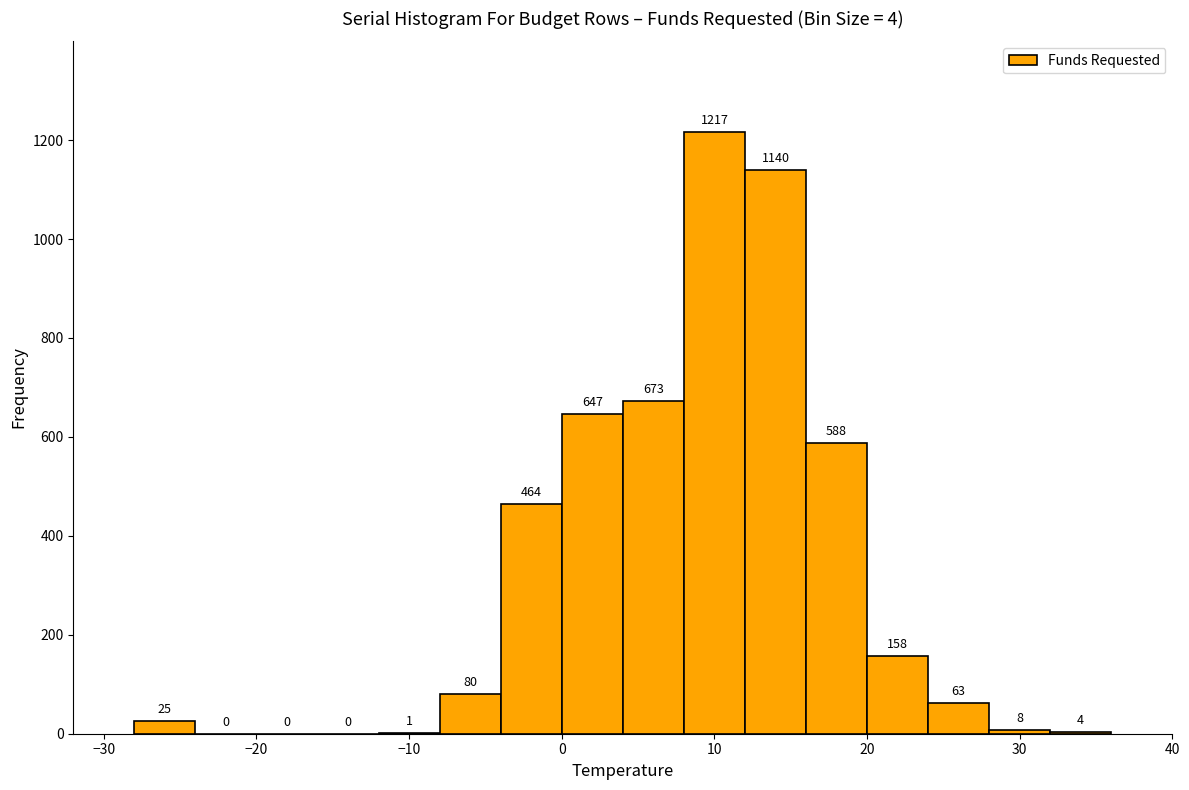

Over which range of the x-axis is the bar tallest?

8 to 12